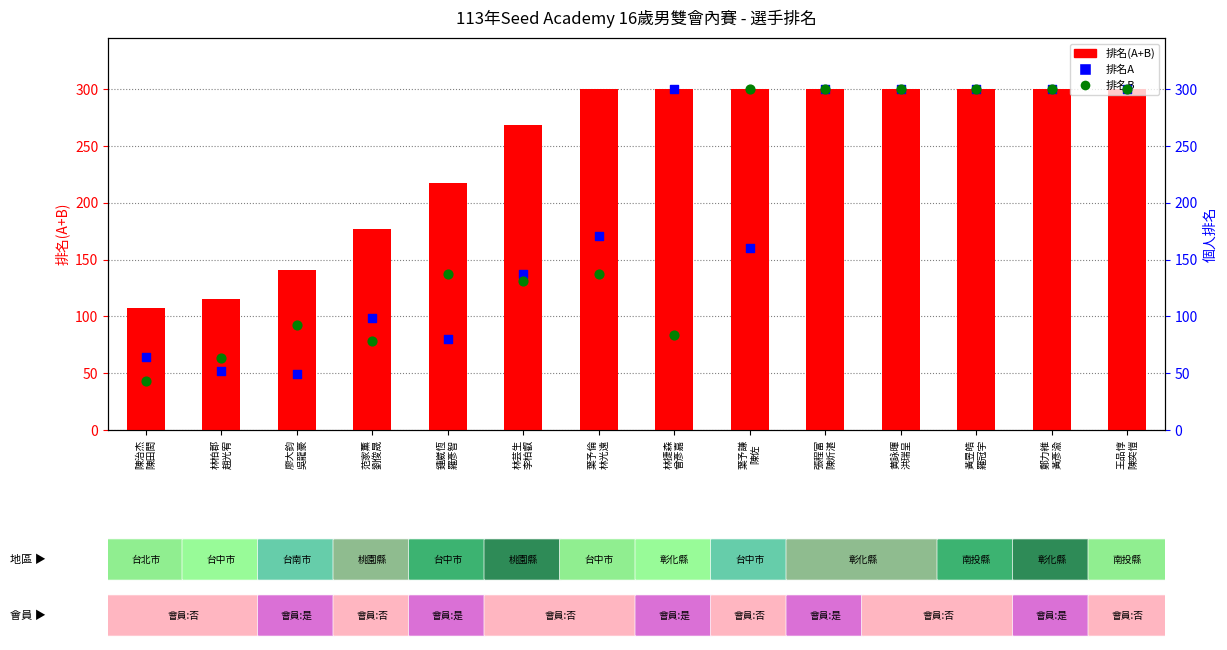

Which series has the largest Y range (max minus min)?

排名B